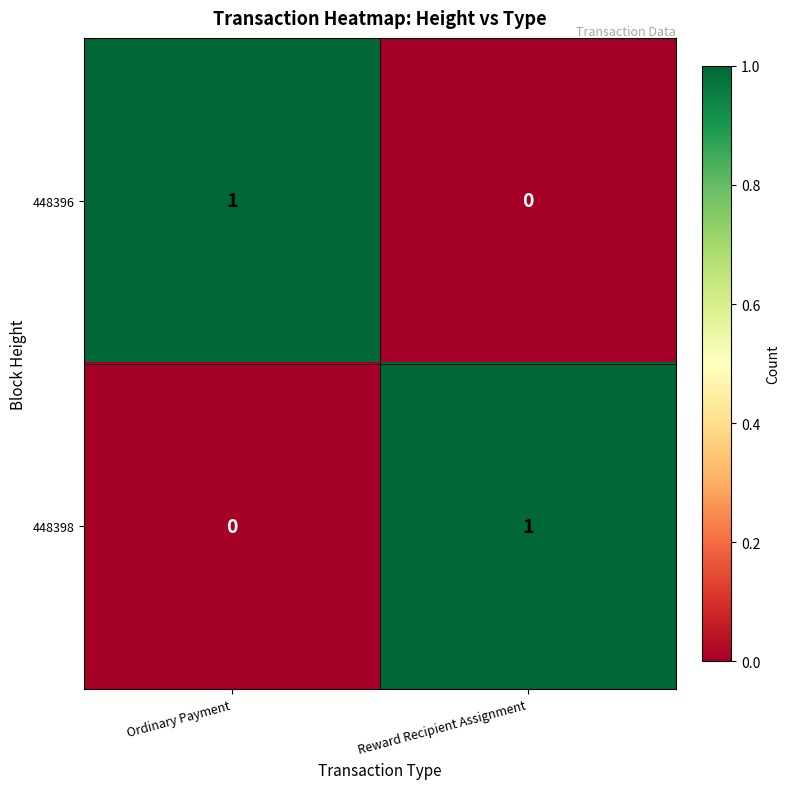

Reading right to left, list all the values displayed in this chart.

448396: 0	1
448398: 1	0